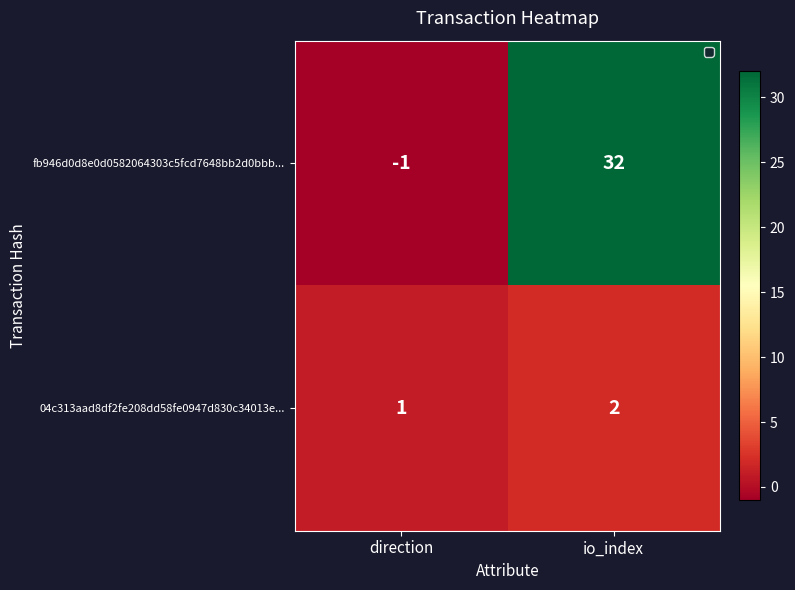

Is the value of 04c313aad8df2fe208dd58fe0947d830c34013e... at io_index greater than the value of fb946d0d8e0d0582064303c5fcd7648bb2d0bbb... at direction?

Yes